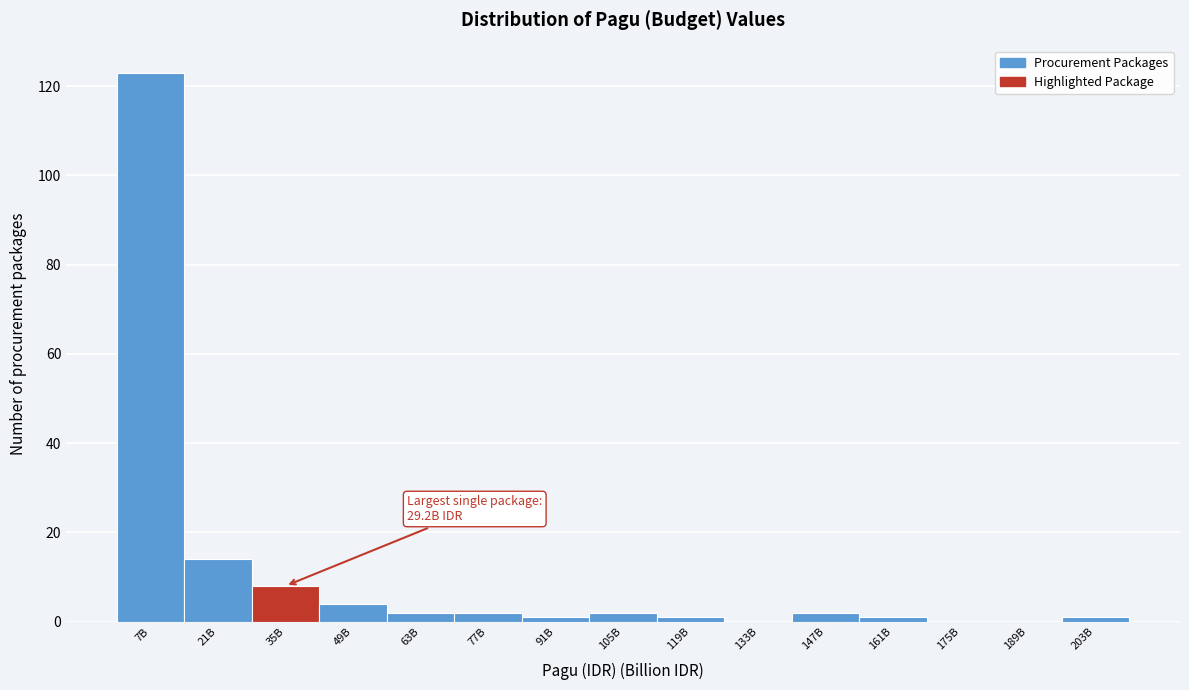

Reading right to left, transcribe all the data shown in this chart.

203B=1	189B=0	175B=0	161B=1	147B=2	133B=0	119B=1	105B=2	91B=1	77B=2	63B=2	49B=4	35B=8	21B=14	7B=123